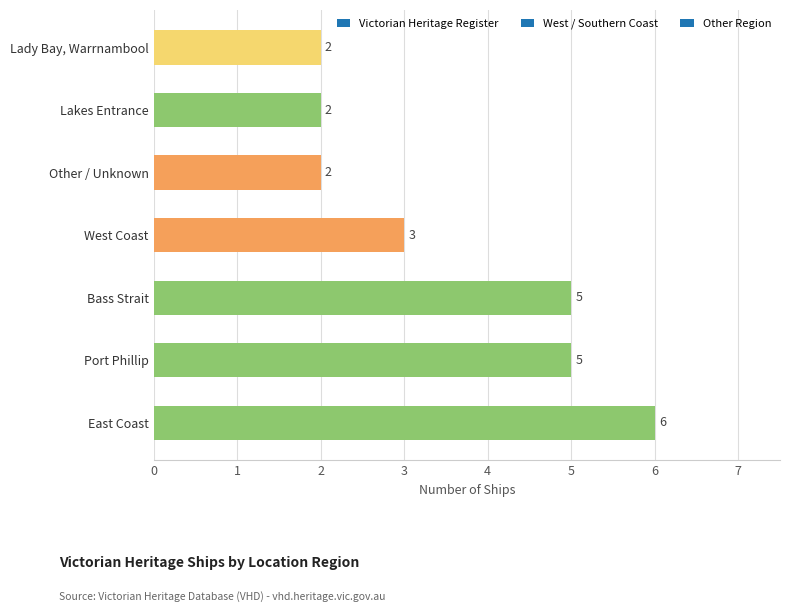

How many values are between 2 and 5?

6